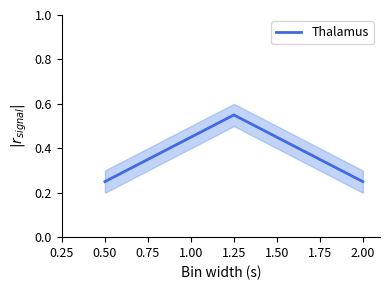

How many series are shown in this chart?

1